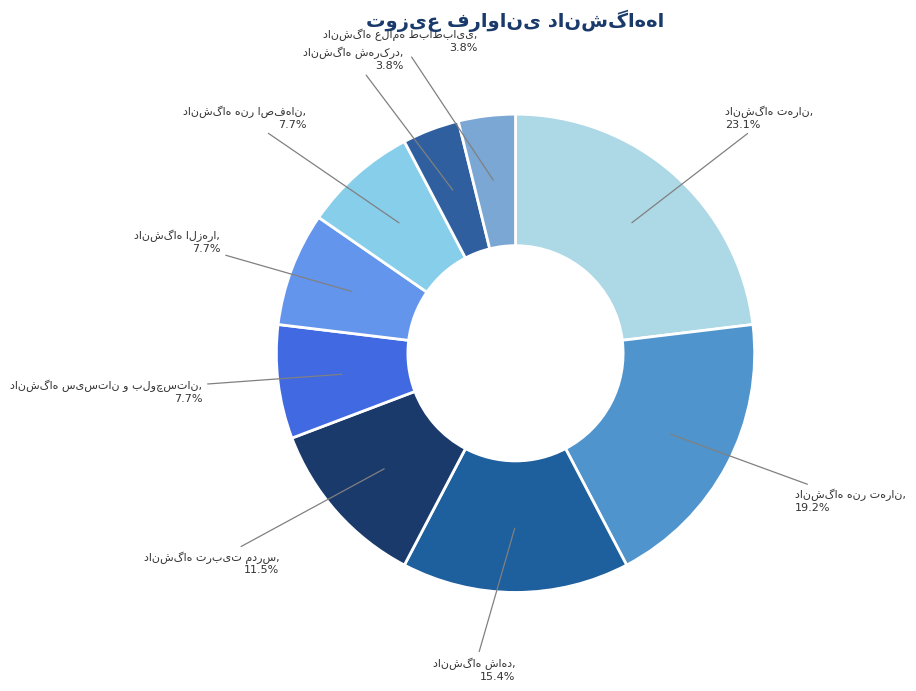

To the nearest percent, what is the difference between the largest and smallest slice percentages?

19%